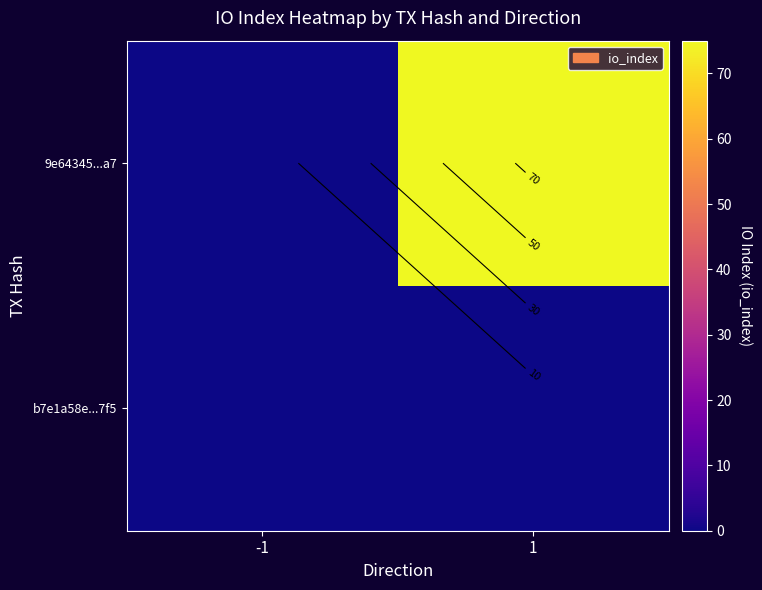

What is the difference between the 9e64345...a7 values at -1 and 1?

75